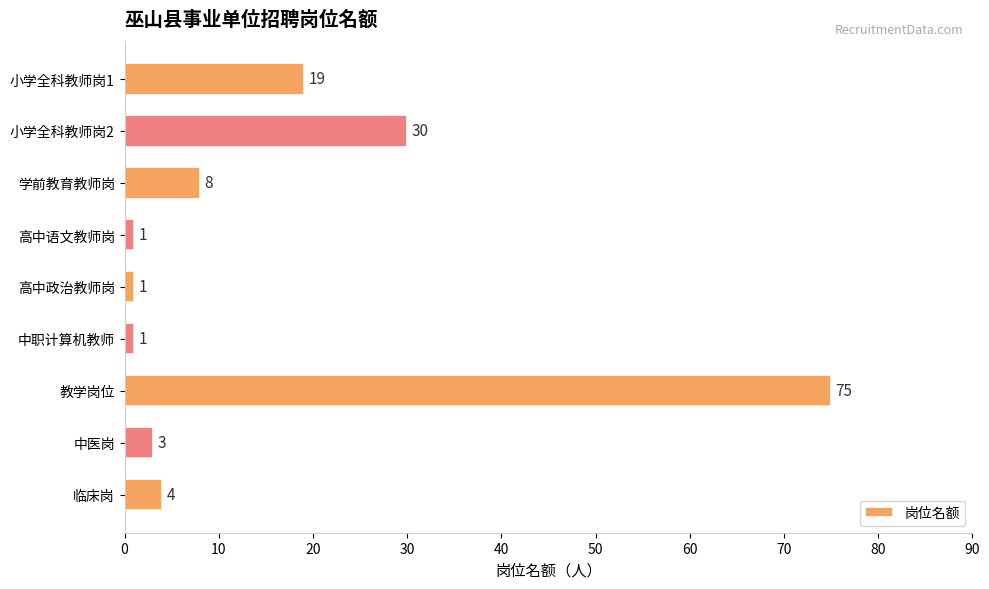

Reading bottom to top, extract all data points from this chart.

临床岗=4	中医岗=3	教学岗位=75	中职计算机教师=1	高中政治教师岗=1	高中语文教师岗=1	学前教育教师岗=8	小学全科教师岗2=30	小学全科教师岗1=19